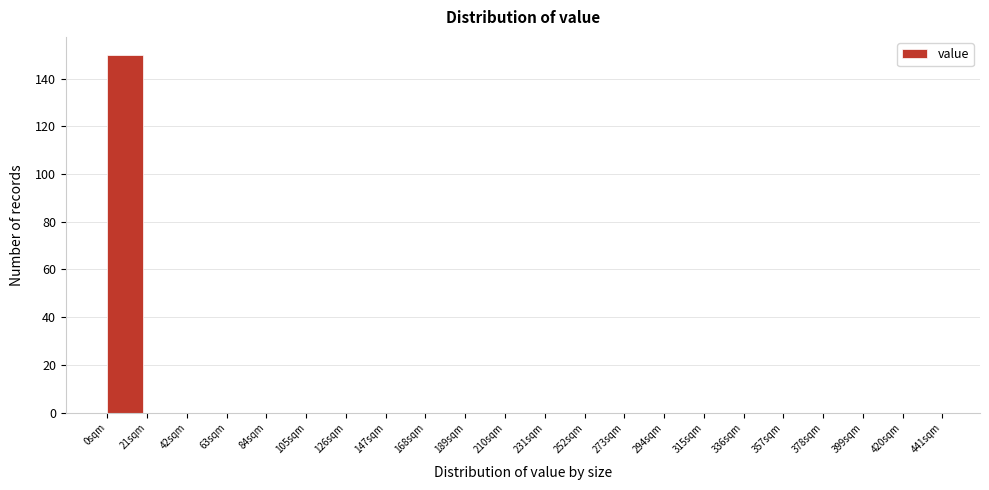

How tall is the bar that spans 0 to 21 on the x-axis? Neither the bar edges nor the heights are printed on the chart, so give them approximately, as read against the axes.

150